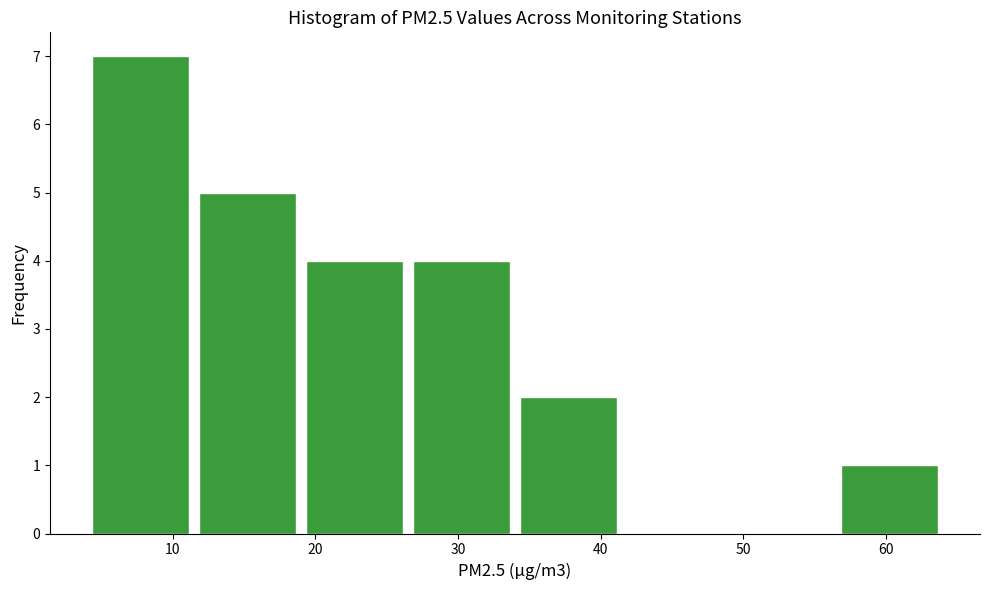

Reading left to right, transcribe this chart: for each bar, give the range it covers on the x-axis and its height. Neither the bar edges nor the heights are printed on the chart, so give them approximately, as read against the axes.

4.0 to 11.5: 7
11.5 to 19.0: 5
19.0 to 26.5: 4
26.5 to 34.0: 4
34.0 to 41.5: 2
41.5 to 49.0: 0
49.0 to 56.5: 0
56.5 to 64.0: 1